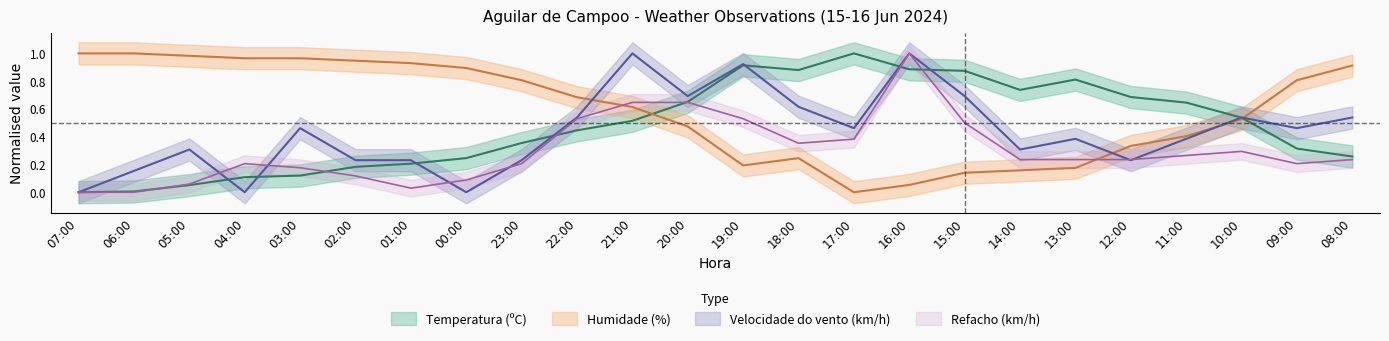

What is the difference between the maximum and minimum values in the Refacho (km/h) series?

1.0